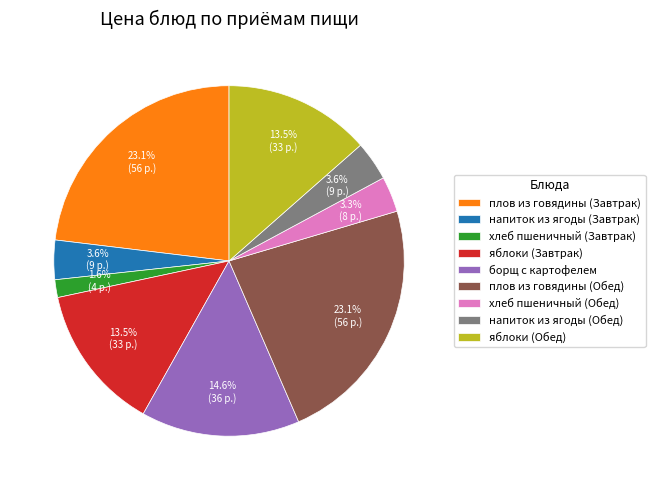

Which category has the smallest portion of the pie?

хлеб пшеничный (Завтрак)